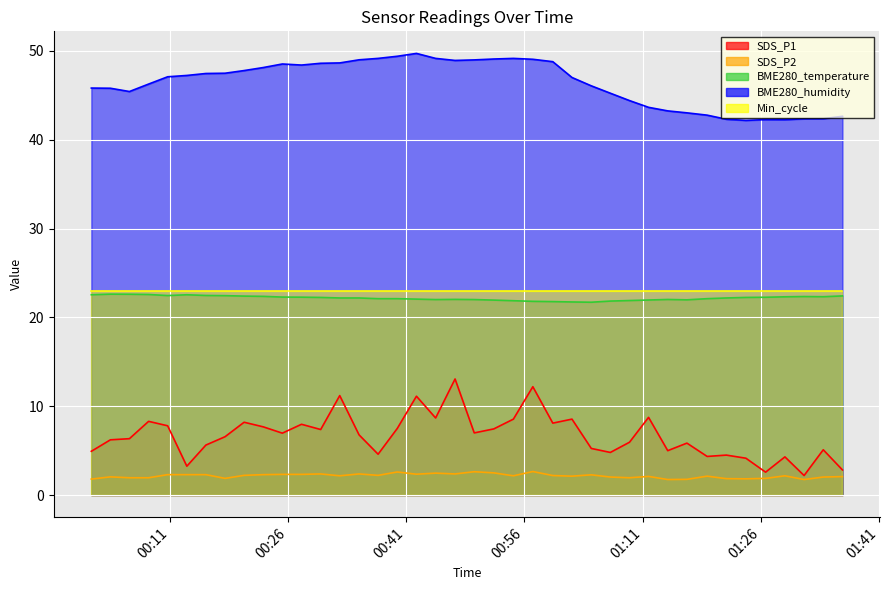

True or false: SDS_P1 and BME280_humidity intersect in this chart.

False